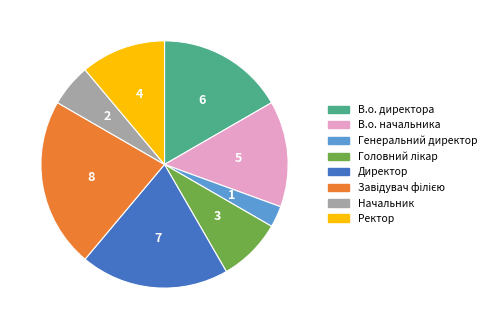

True or false: Генеральний директор accounts for 3% of the total.

True